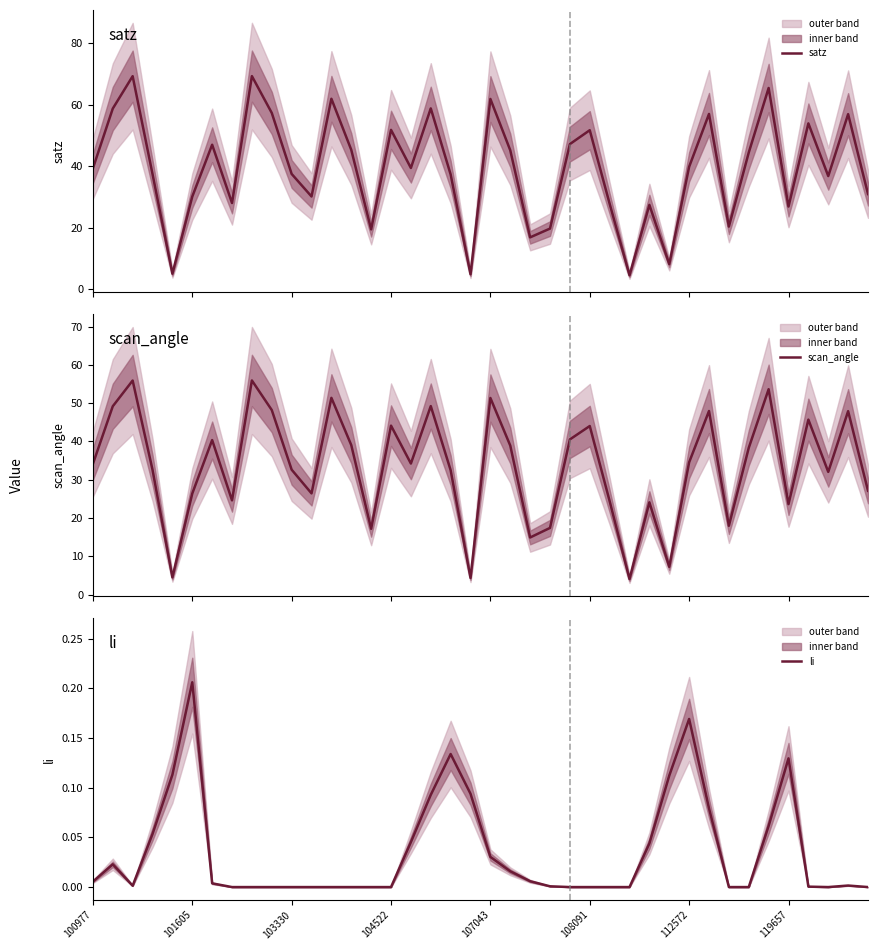

Reading left to right, what are all the values shown in this chart?

satz: 39.3	58.8	69.3	37.5	5.1	30.1	47.0	28.1	69.3	57.3	37.5	30.2	61.9	45.3	19.5	51.8	39.4	58.8	37.3	4.9	61.9	45.2	16.9	19.8	47.2	51.7	27.8	4.6	27.4	8.2	39.8	57.0	20.4	44.5	65.4	26.9	53.9	36.8	56.9	31.0
scan_angle: 34.1	49.2	55.9	32.6	4.5	26.4	40.4	24.6	55.9	48.2	32.6	26.4	51.4	39.0	17.2	44.1	34.2	49.2	32.5	4.3	51.3	38.9	14.9	17.4	40.5	44.0	24.4	4.0	24.1	7.2	34.5	47.9	18.0	38.3	53.6	23.6	45.7	32.0	47.9	27.1
li: 0.0	0.0	0.0	0.1	0.1	0.2	0.0	0.0	0.0	0.0	0.0	0.0	0.0	0.0	0.0	0.0	0.0	0.1	0.1	0.1	0.0	0.0	0.0	0.0	0.0	0.0	0.0	0.0	0.0	0.1	0.2	0.1	0.0	0.0	0.1	0.1	0.0	0.0	0.0	0.0